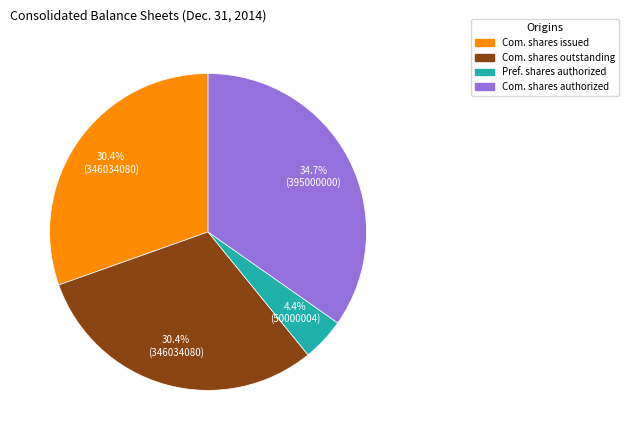

What portion of the pie excludes Com. shares outstanding?

69.6%